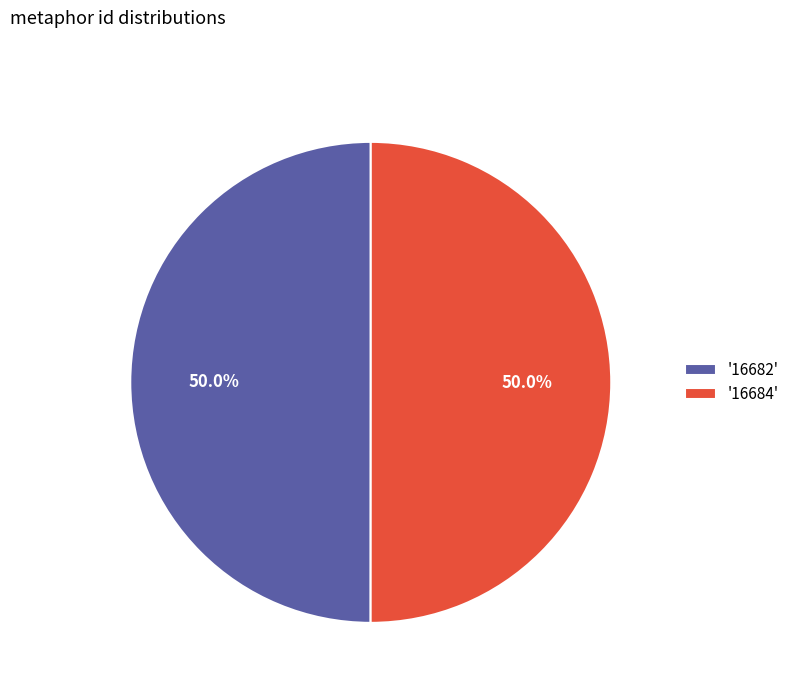

How much of the chart is everything except '16684'?

50.0%